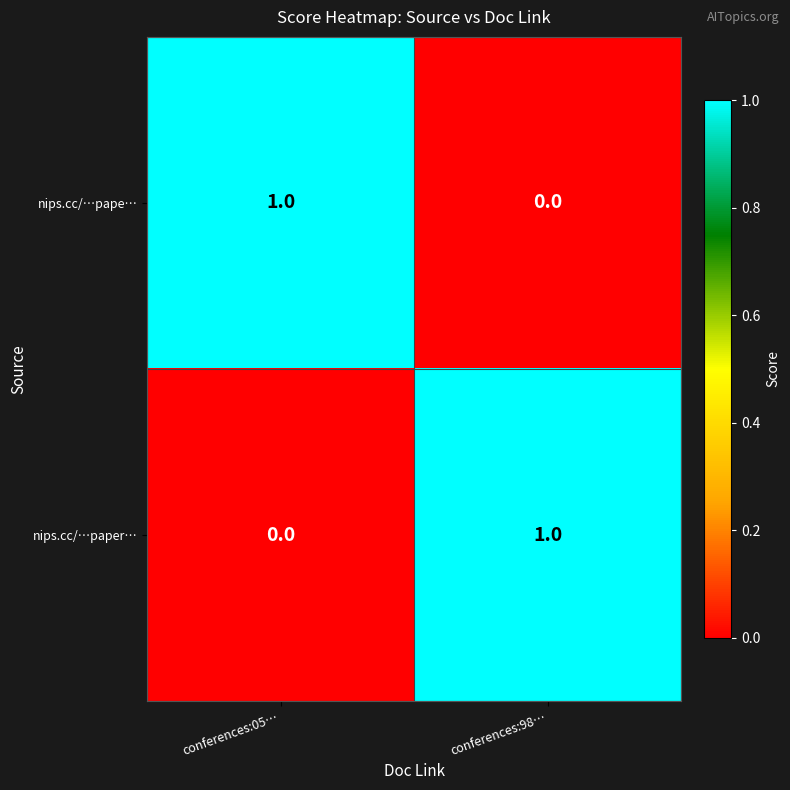

Rank the series at conferences:98… from highest to lowest value.

nips.cc/…paper…, nips.cc/…pape…